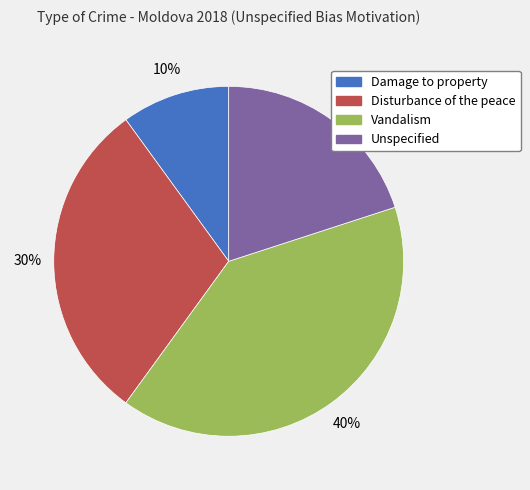

To the nearest percent, what is the average slice percentage?

25%